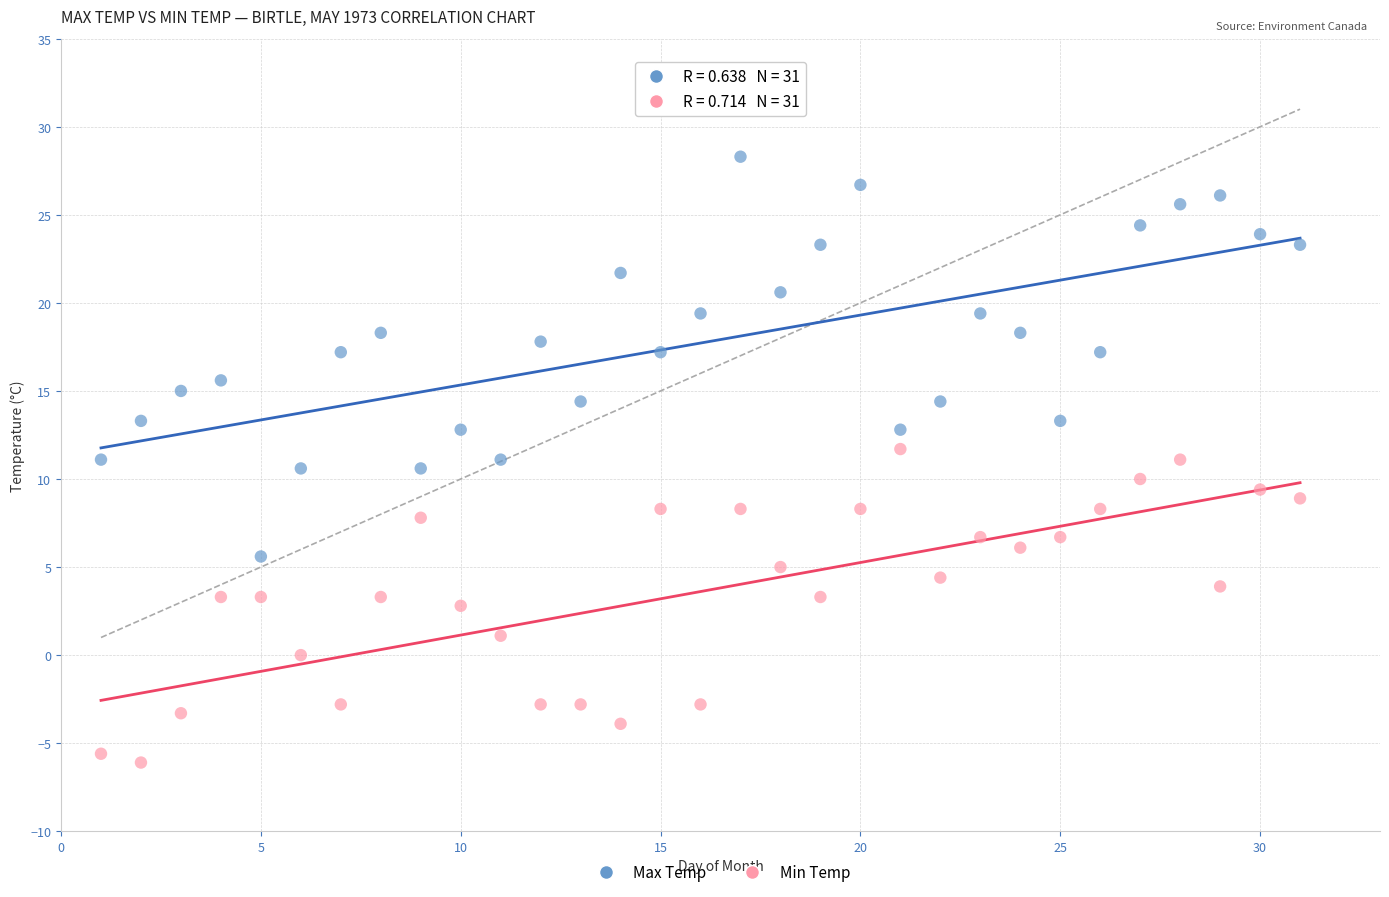

Across all data points, what is the range of X values (max minus min)?

30.0